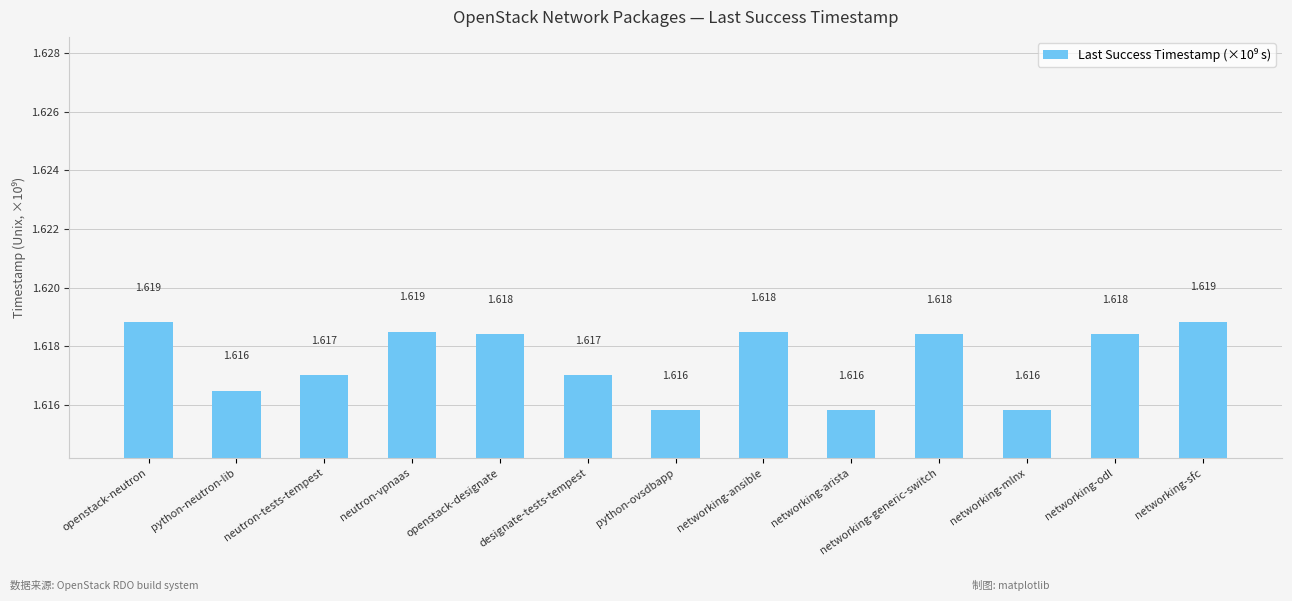

What is the label of the 7th bar from the right?

python-ovsdbapp